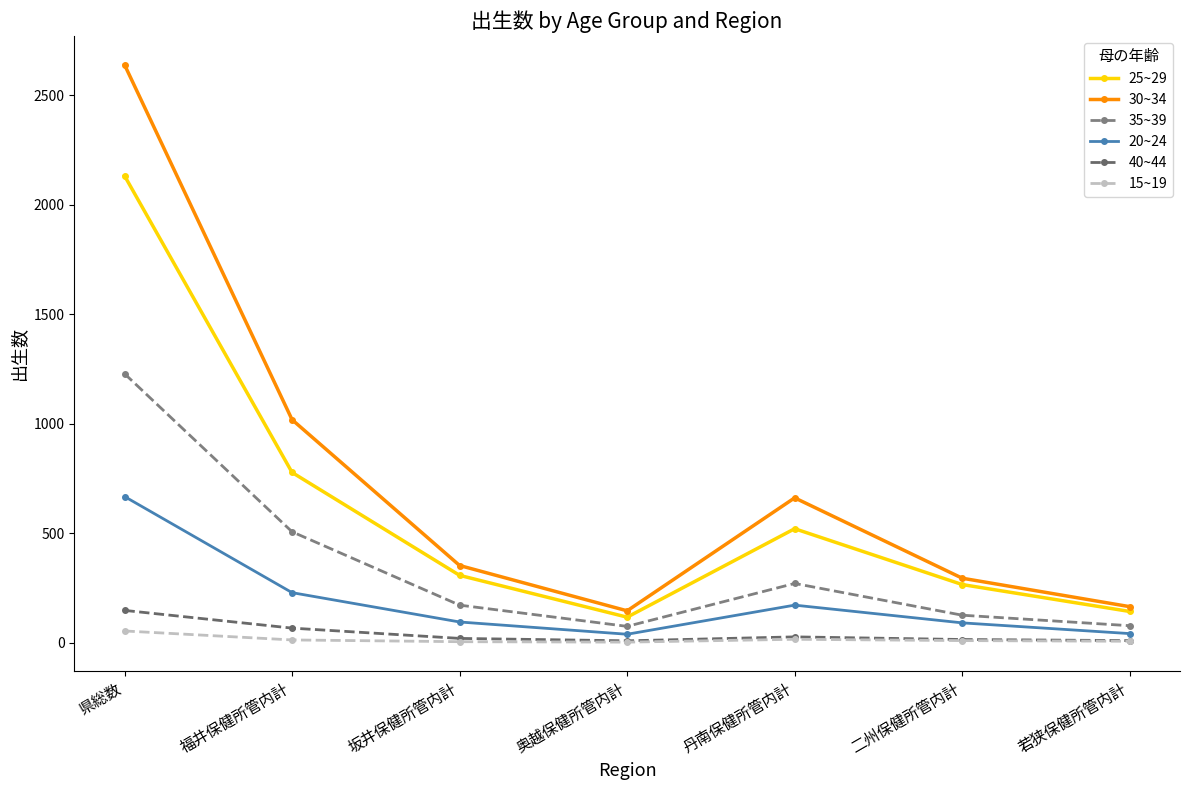

True or false: 15~19 and 40~44 cross at least once.

False